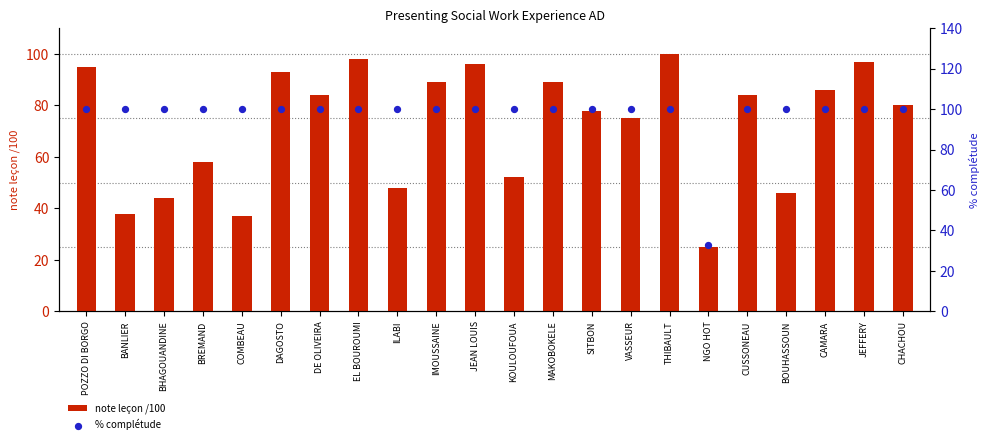

Which series has the largest Y range (max minus min)?

note leçon /100